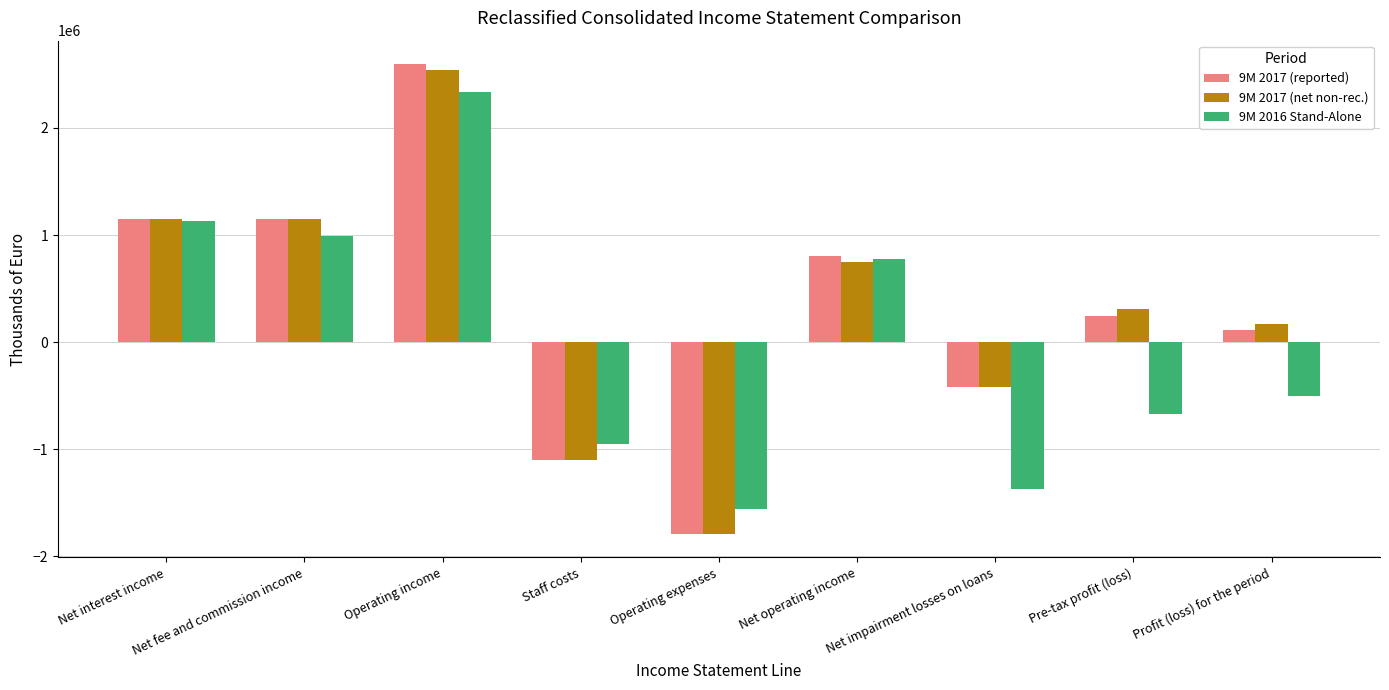

What is the label of the 1st bar from the left?

Net interest income